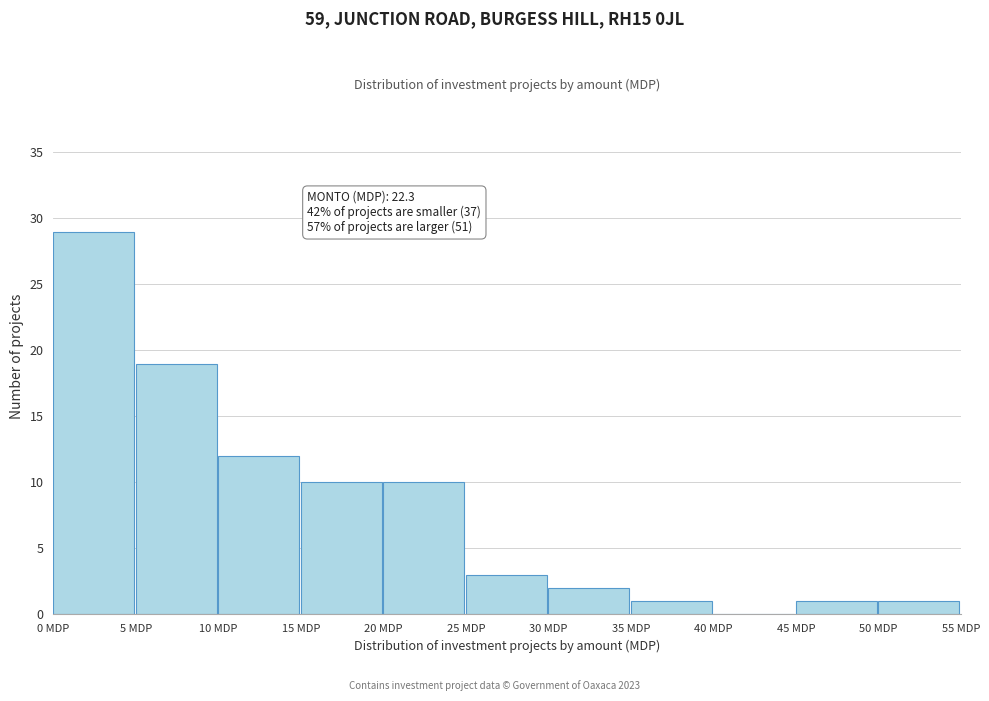

Over which range of the x-axis is the bar tallest?

0 to 5